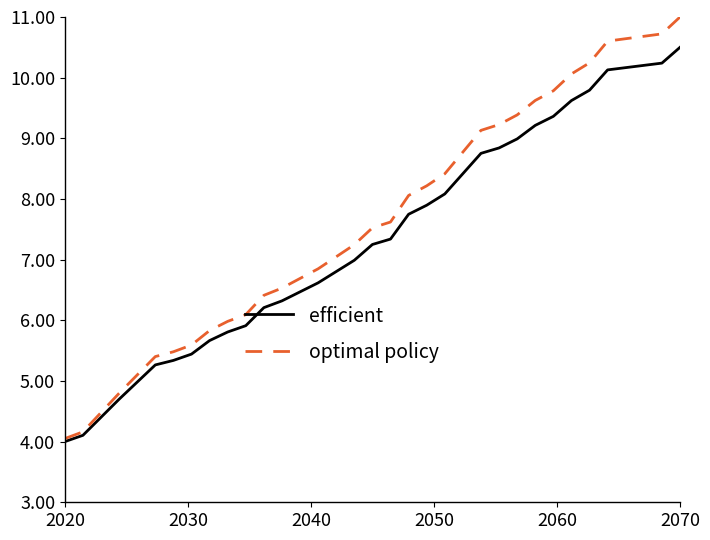

What is the average value of the optimal policy series?

7.6